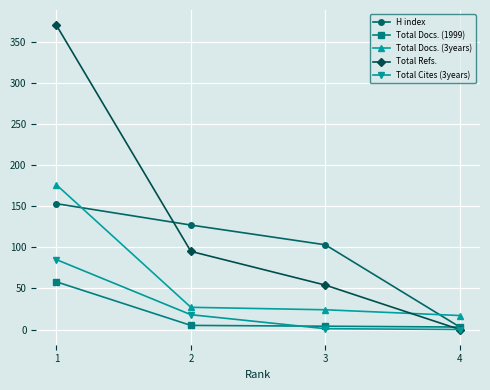

What is the average value of the Total Cites (3years) series?

26